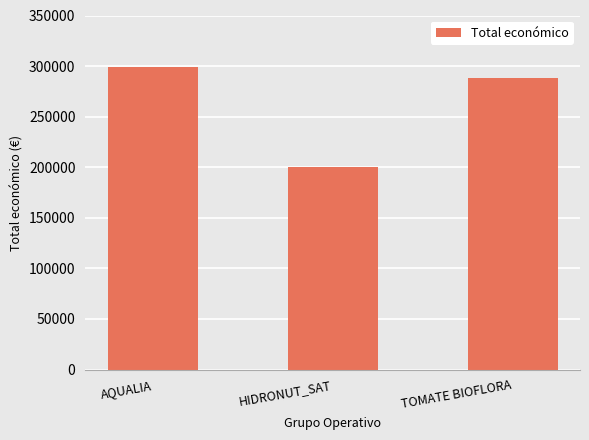

What is the label of the 1st bar from the left?

AQUALIA